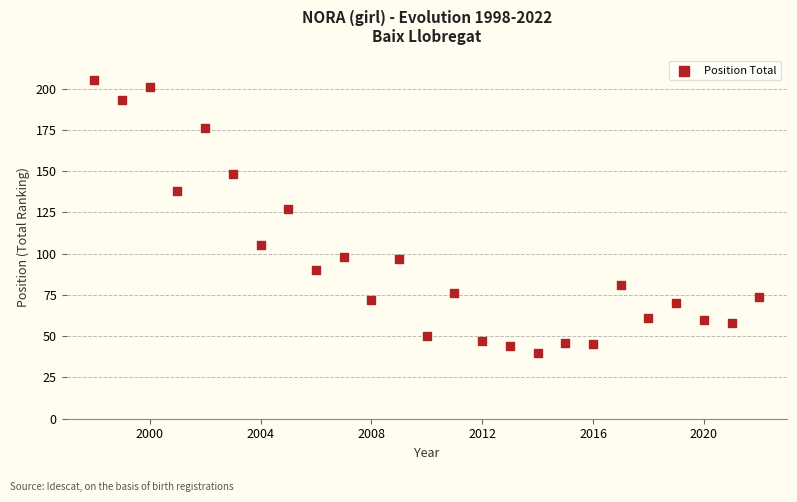

What Y value in the scatter plot is closest to 122?

127